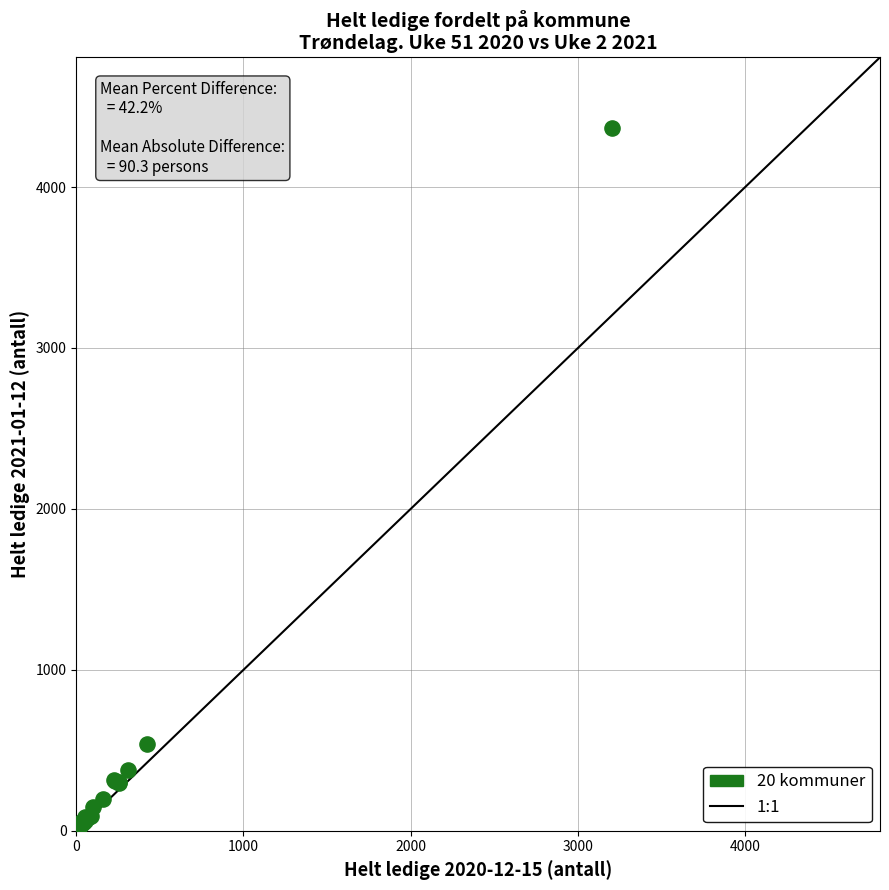

What Y value in the scatter plot is closest to 2188?

540